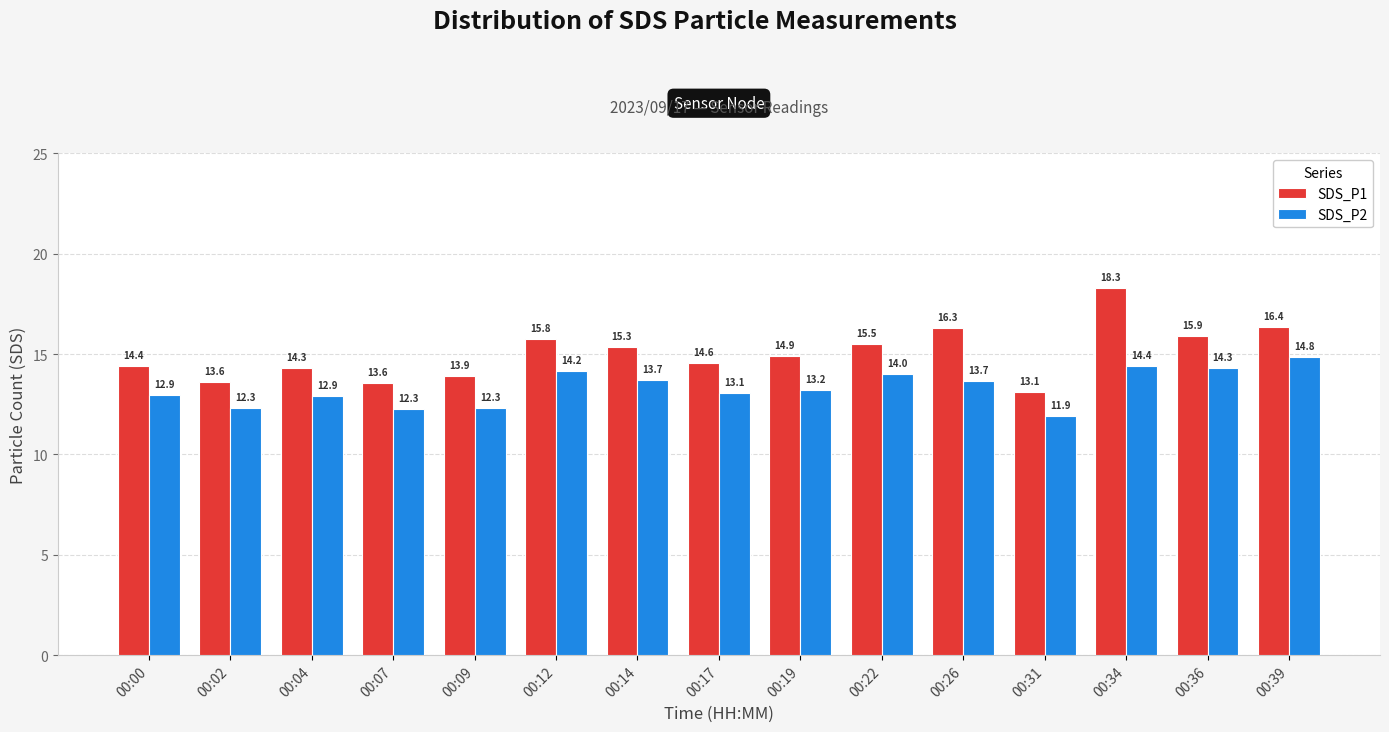

The SDS_P1 series shows 10.1 at 00:17. True or false?

False